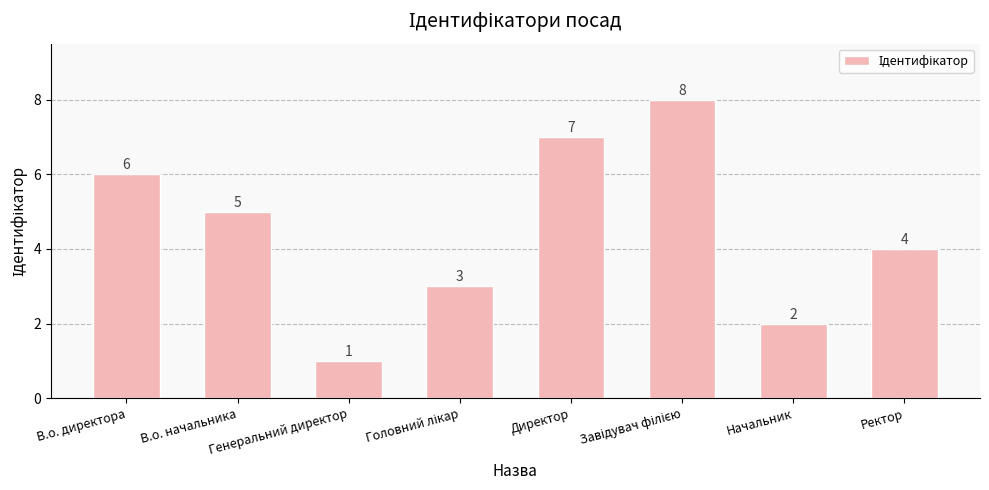

What is the value of the 8th bar from the left?

4